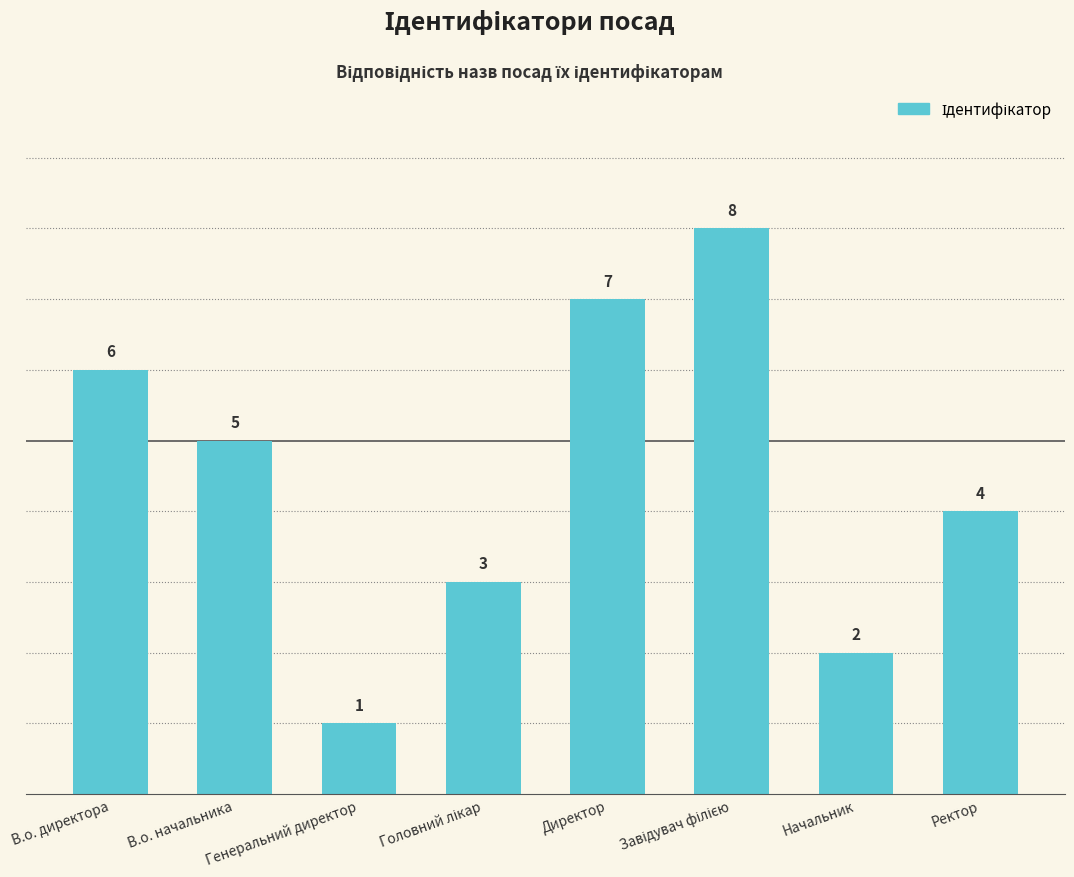

At which label does the data first exceed 5?

В.о. директора